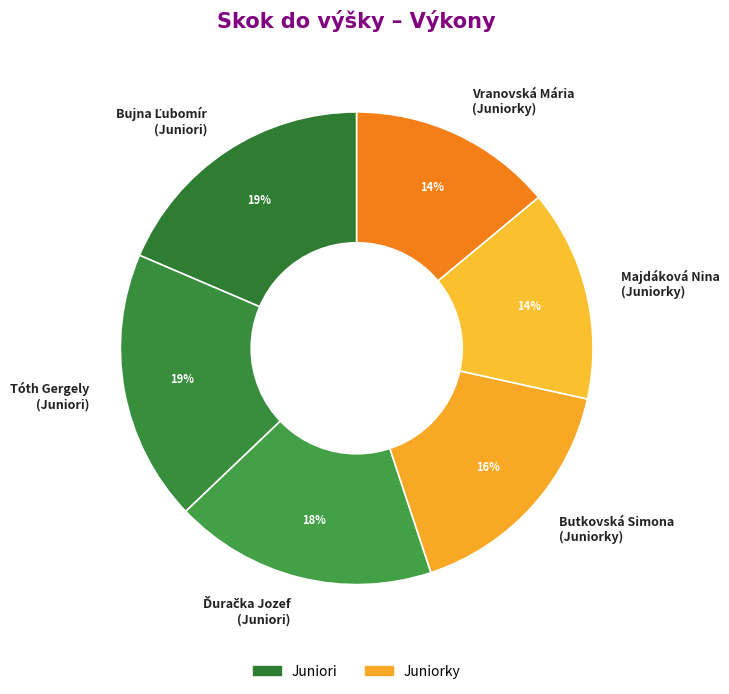

To the nearest percent, what portion does Butkovská Simona (Juniorky) represent?

16%